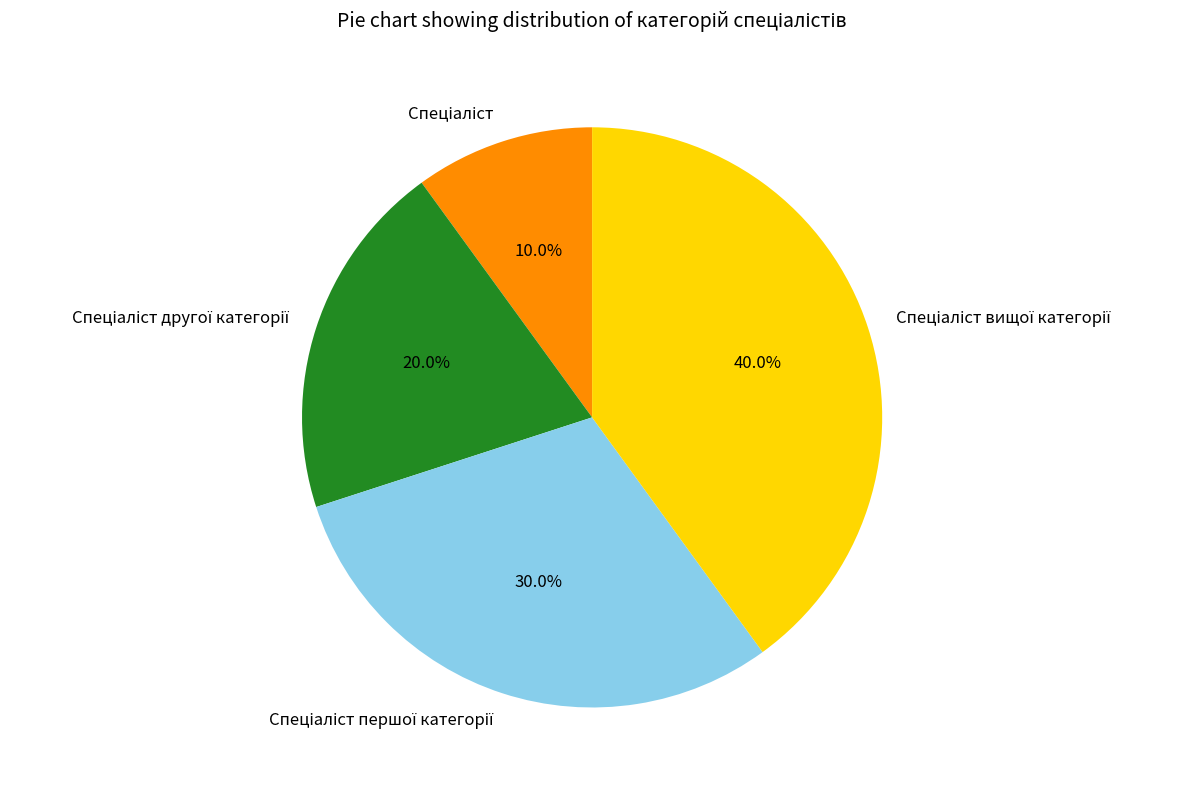

Does any single category account for the majority?

No